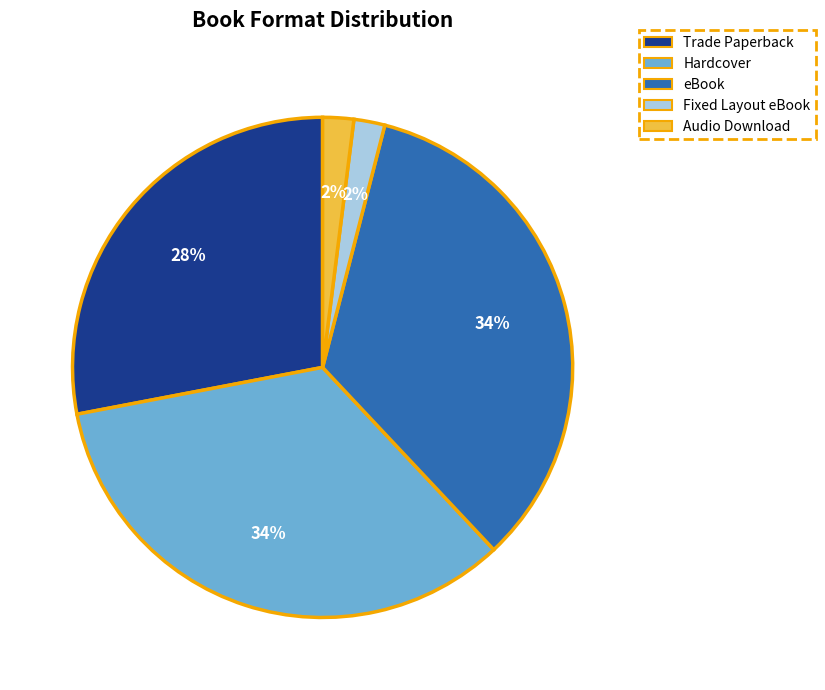

Does Fixed Layout eBook account for over 50% of the chart?

No